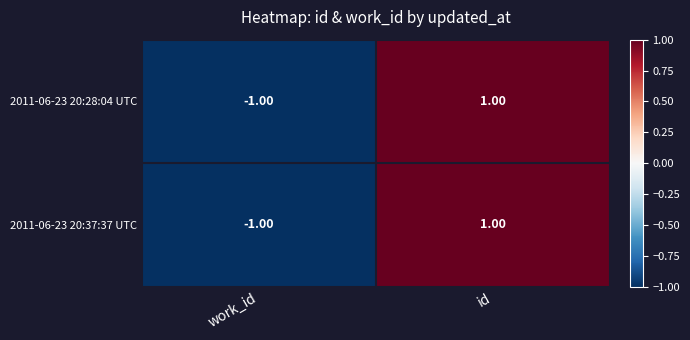

At which category is the sum across all series the highest?

id